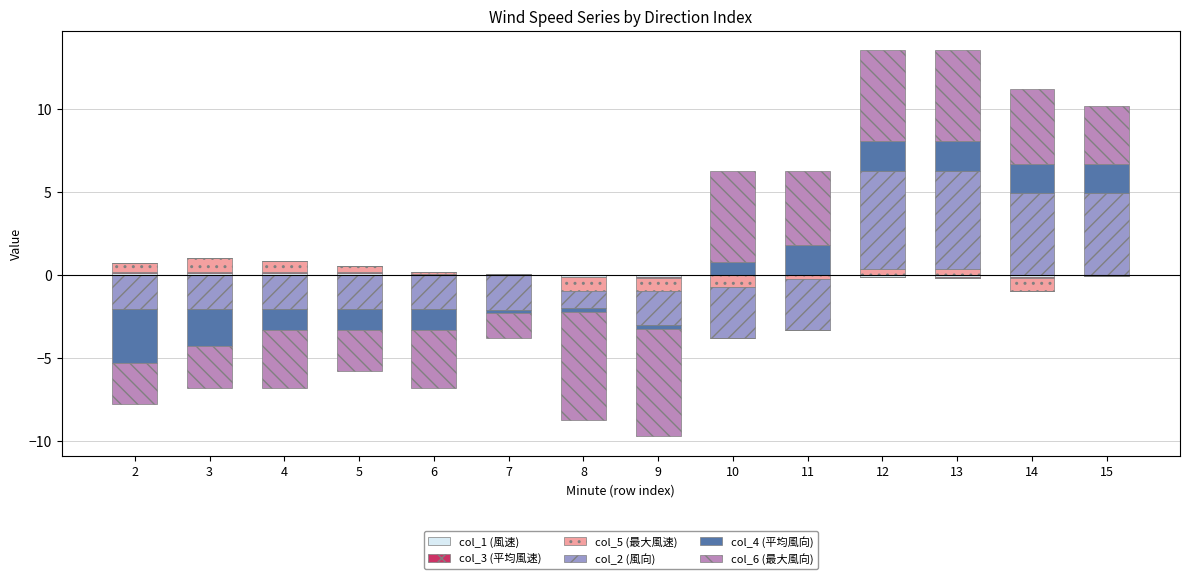

The value of col_6 (最大風向) at 9 is 3.1. True or false?

False